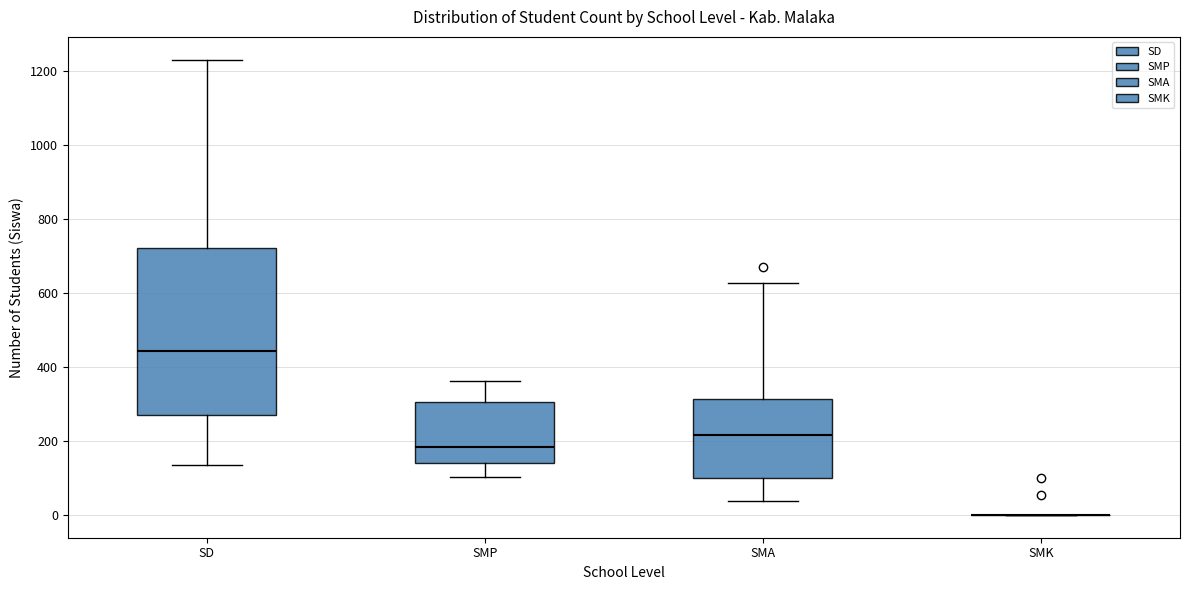

Where does the upper whisker of the box for SMA end on the y-axis? The values are not printed on the chart, so give them approximately, as read against the axis.

620